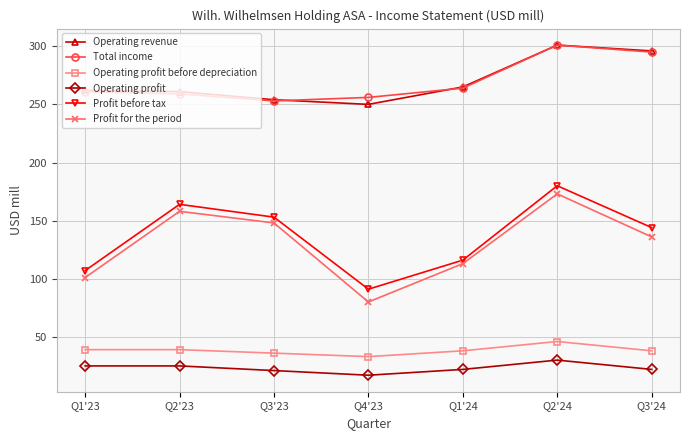

True or false: Profit before tax and Profit for the period cross at least once.

False